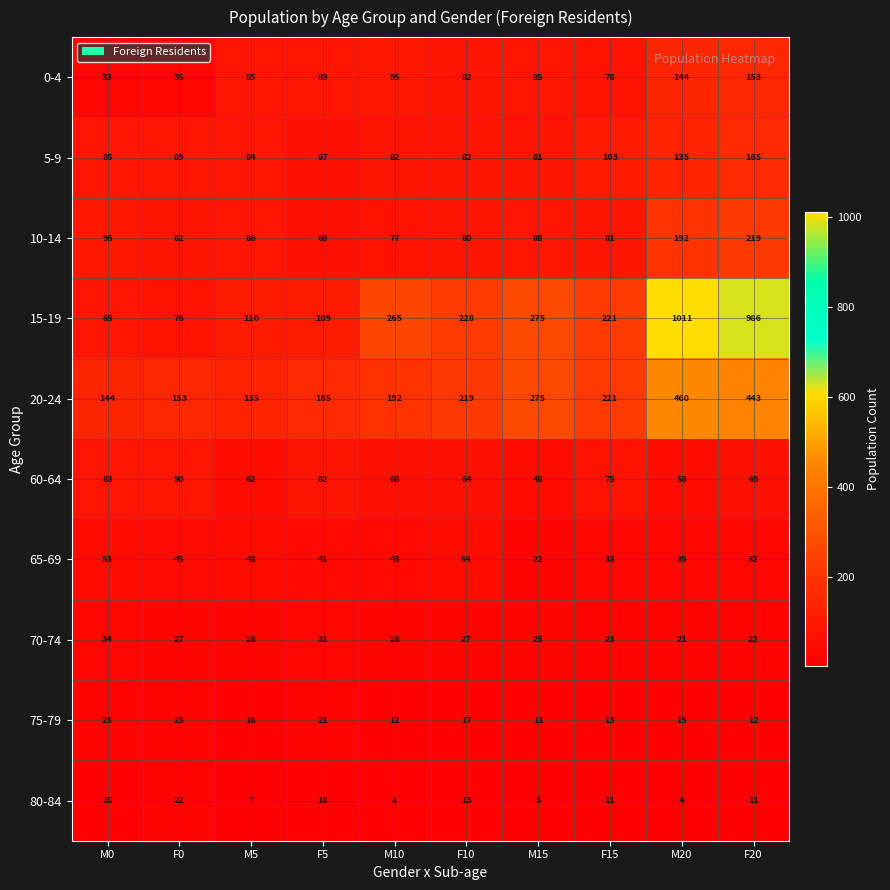

At which label does 75-79 reach its minimum?

M15